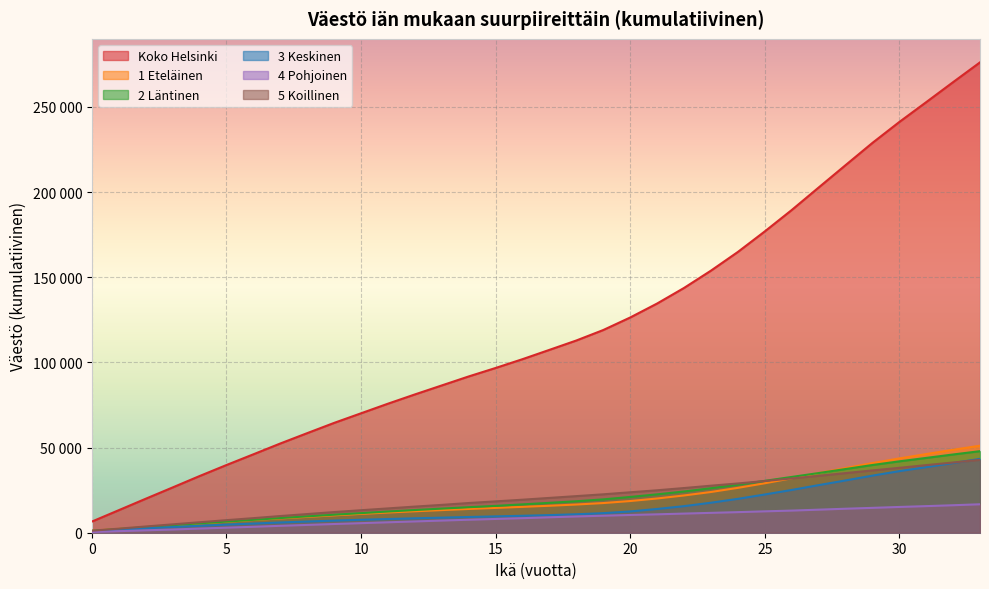

What are all the series names shown in the legend?

Koko Helsinki, 1 Eteläinen, 2 Läntinen, 3 Keskinen, 4 Pohjoinen, 5 Koillinen